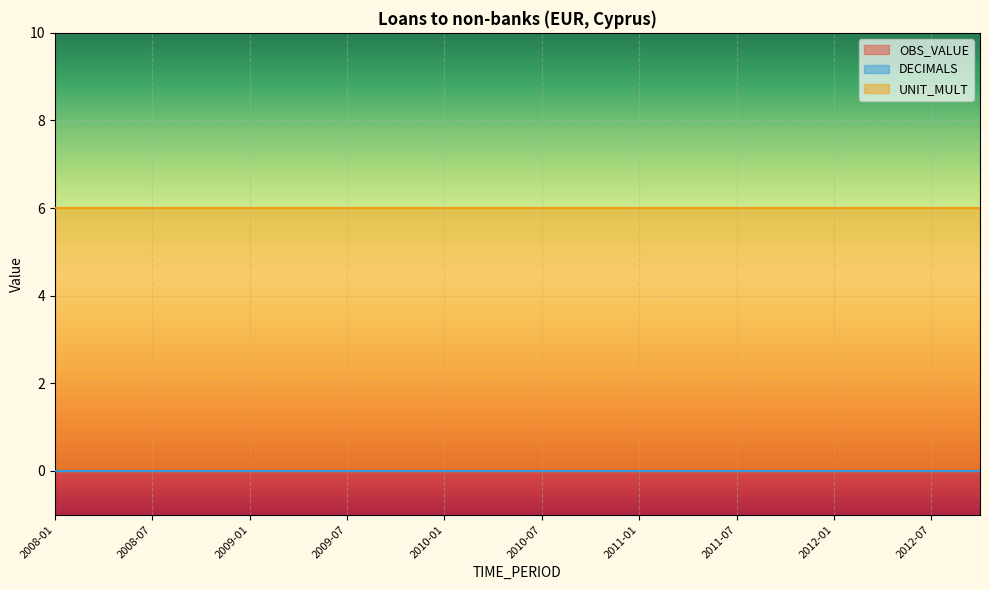

Between 2011-10 and 2012-10, which series saw the biggest shift?

OBS_VALUE